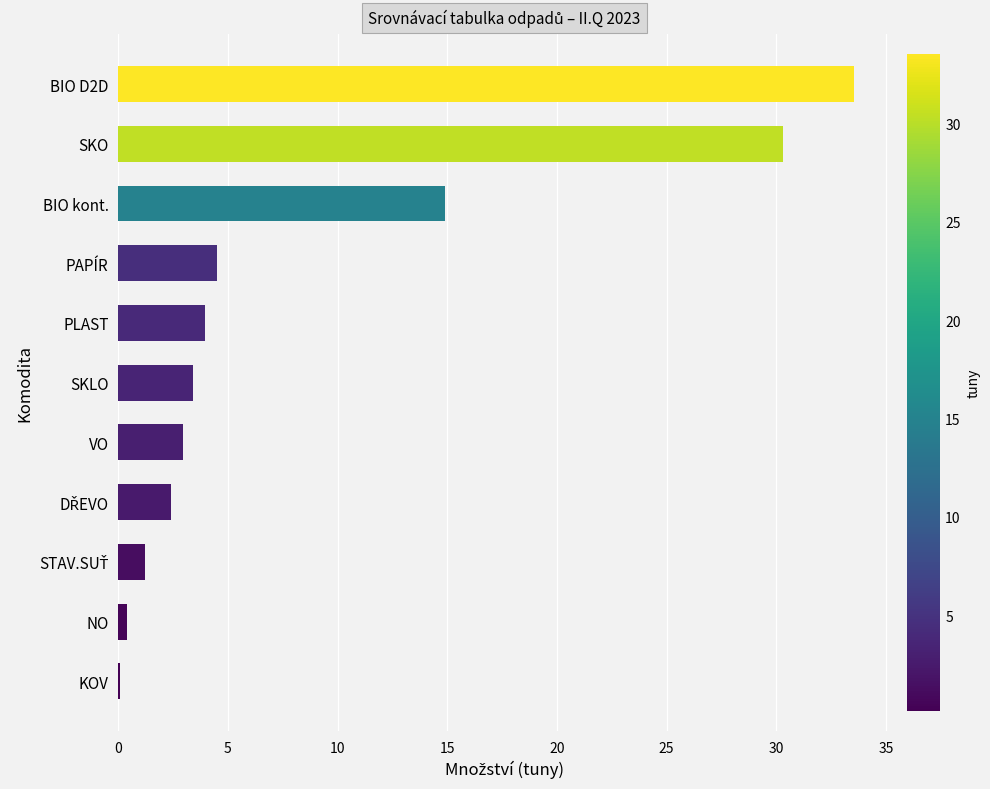

At which label is the value closest to 16?

BIO kont.